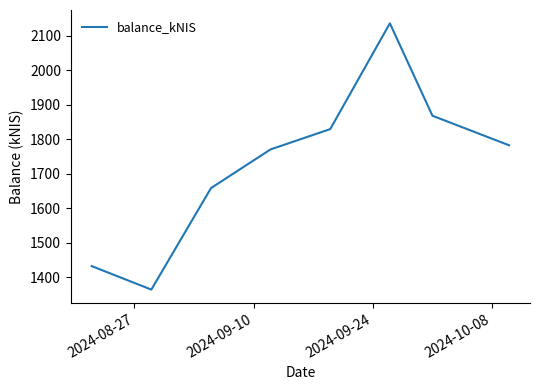

What is the greatest value displayed?

2136.1